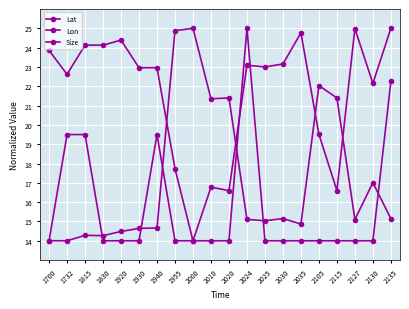

Which series has the largest range (max minus min)?

Lat